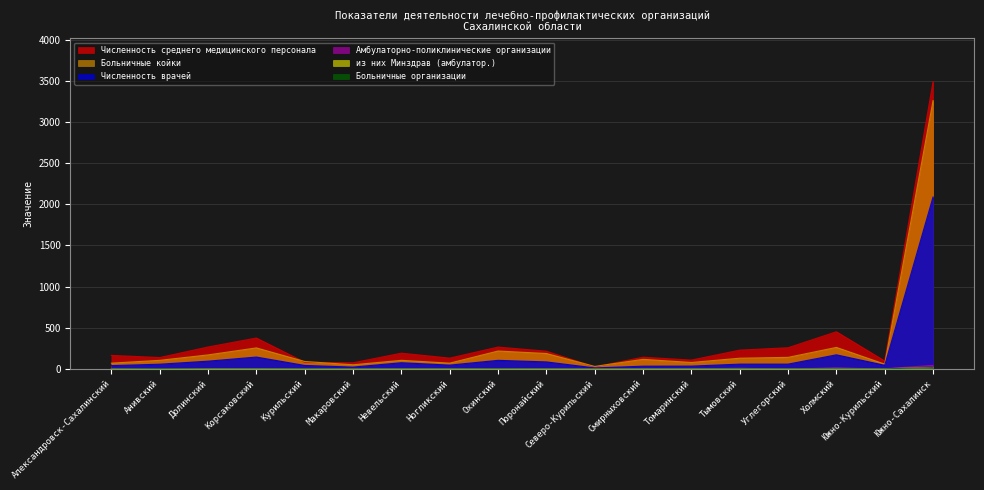

What are all the series names shown in the legend?

Численность среднего медицинского персонала, Численность врачей, Больничные койки, Амбулаторно-поликлинические организации, из них Минздрав (амбулатор.), Больничные организации